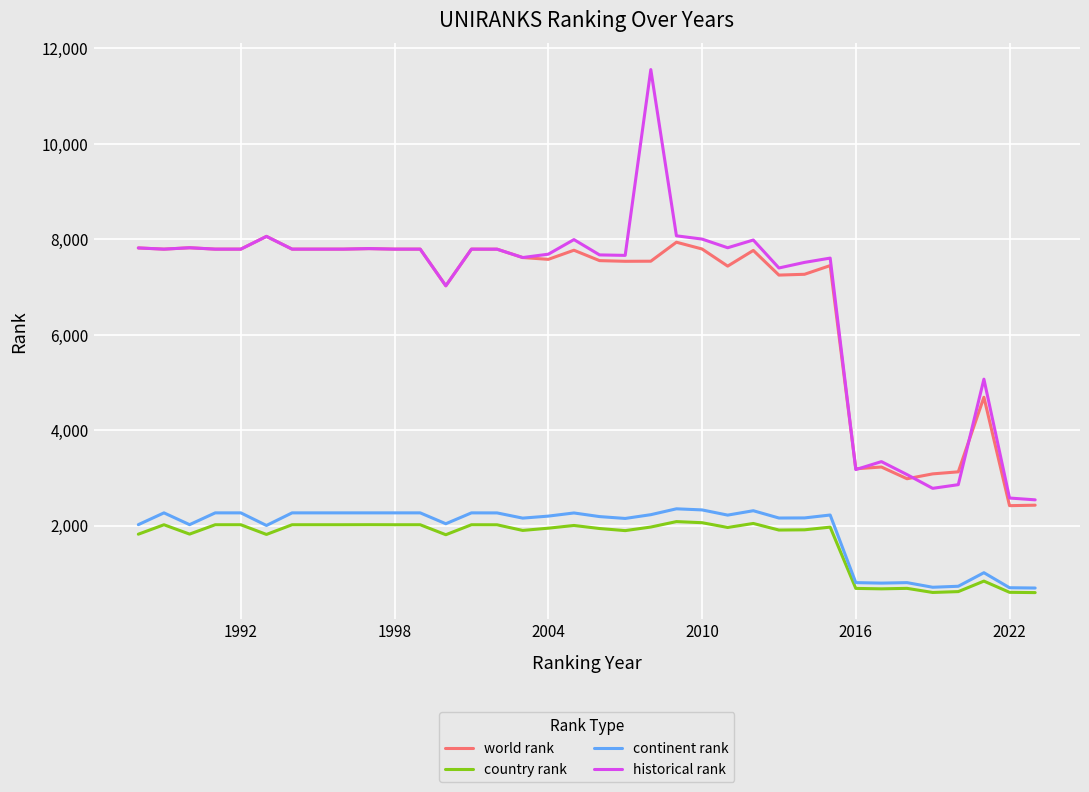

What is the highest value of the world rank series?

8062